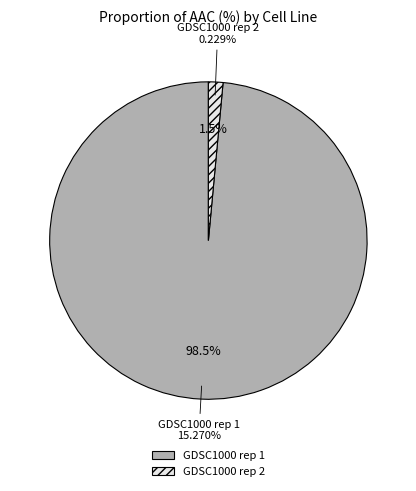

Is there a majority slice in this chart?

Yes